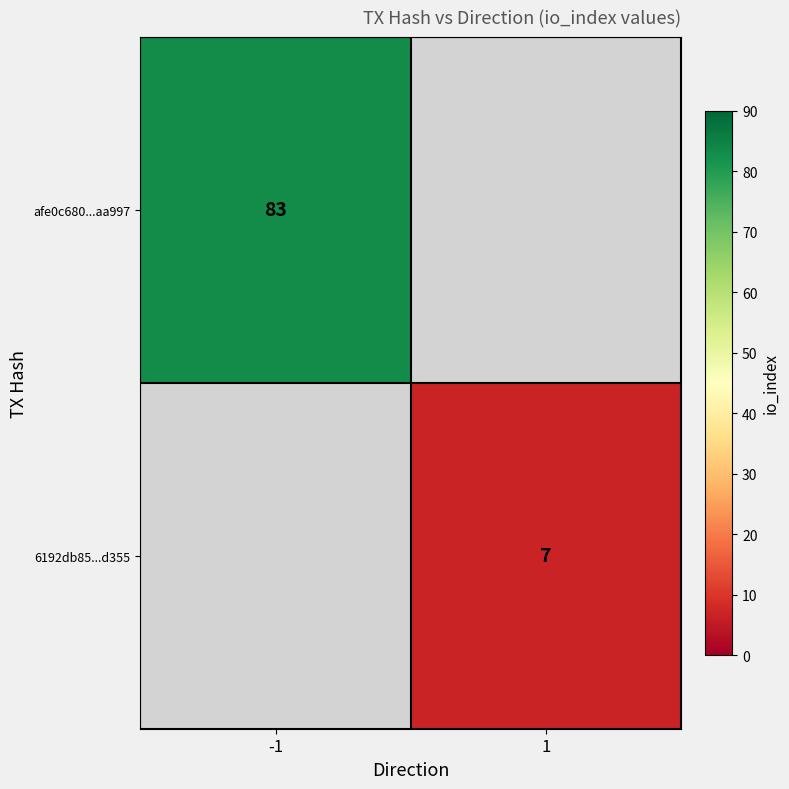

True or false: 6192db85...d355 has a value of 7 at 1.

True